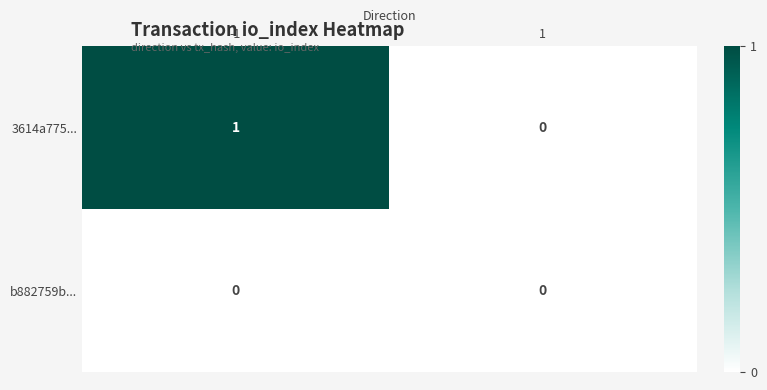

How many data points in 3614a775... are less than 1?

1